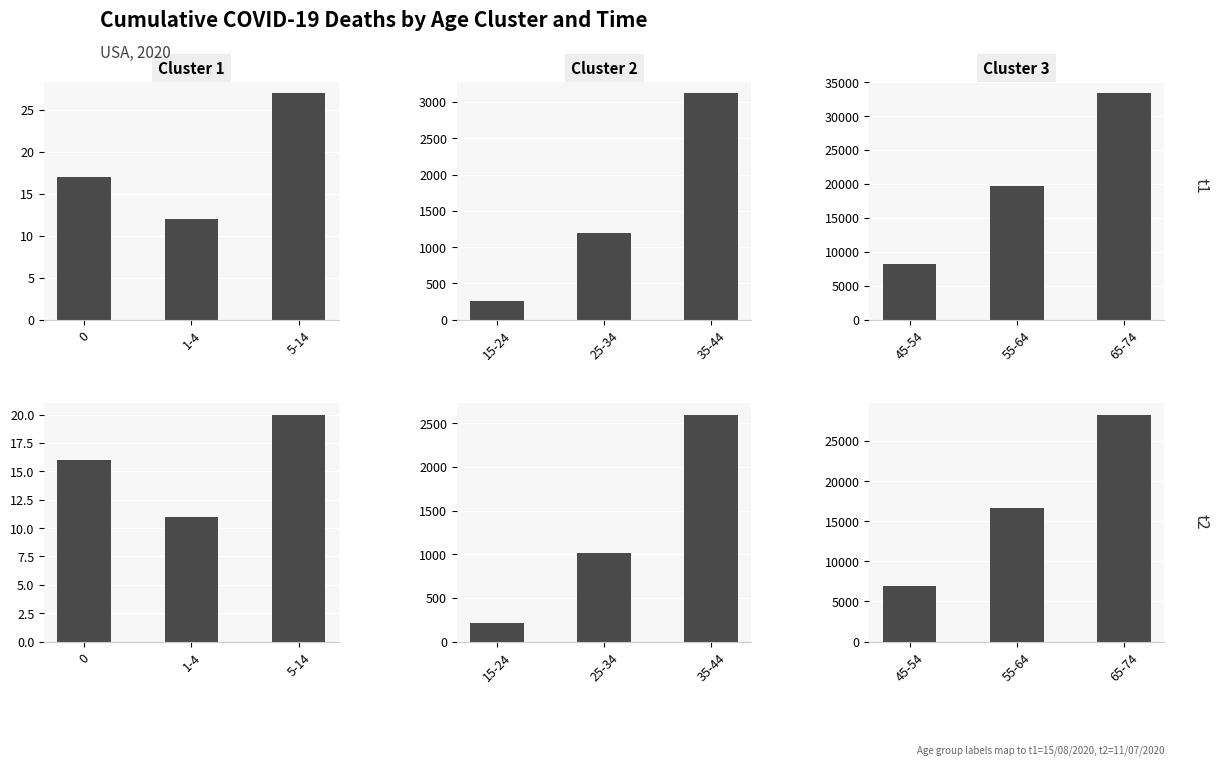

Between 1-4 and 5-14, which is larger?

5-14